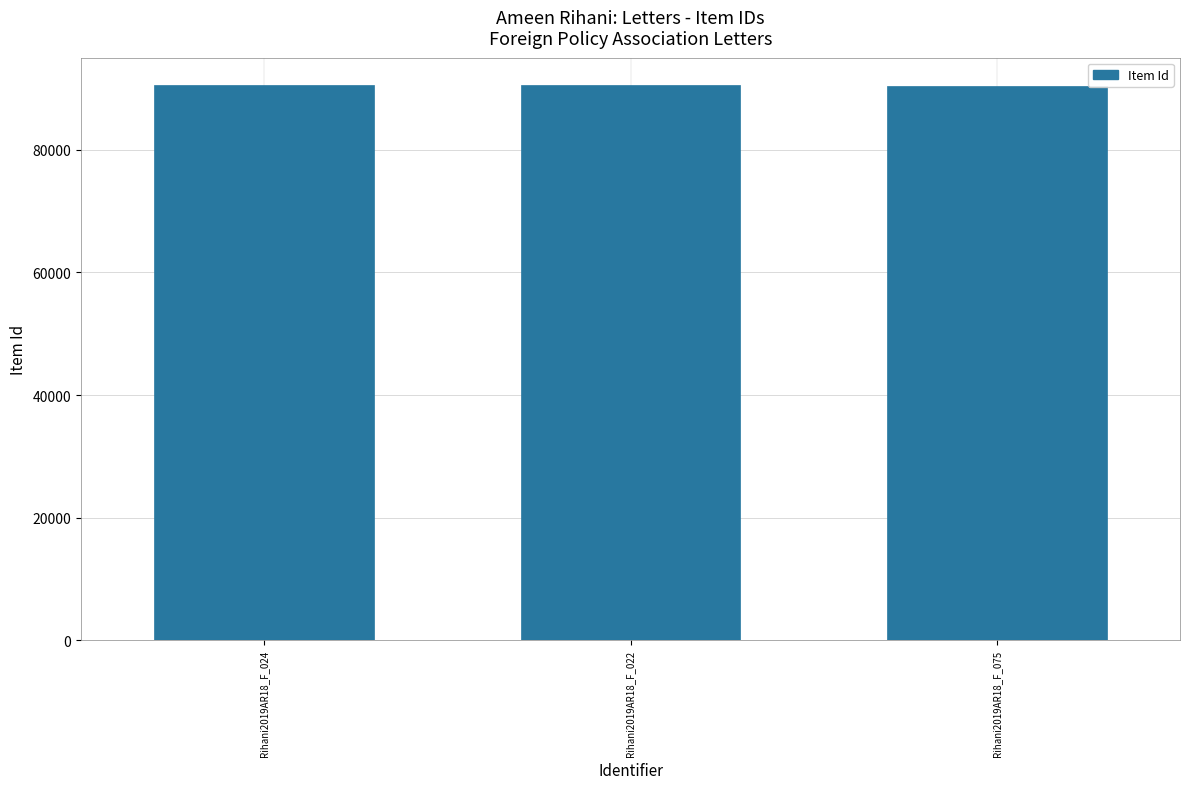

At which label does the data first exceed 90525?

Rihani2019AR18_F_024